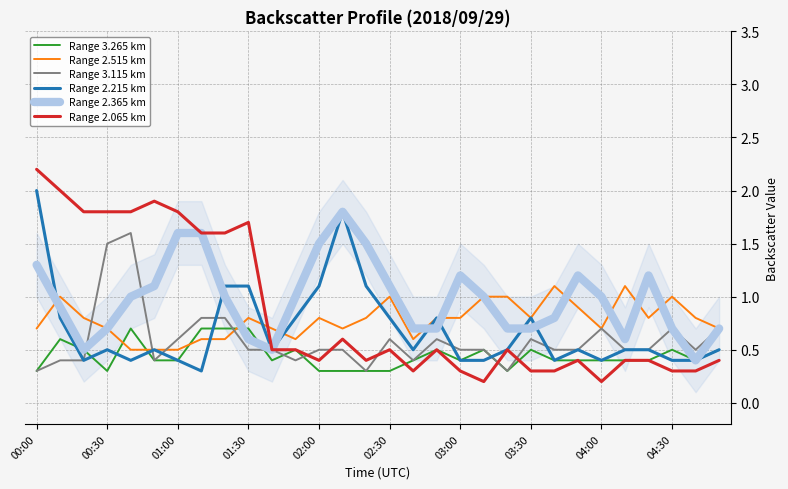

What is the average value of the Range 2.215 km series?

0.7